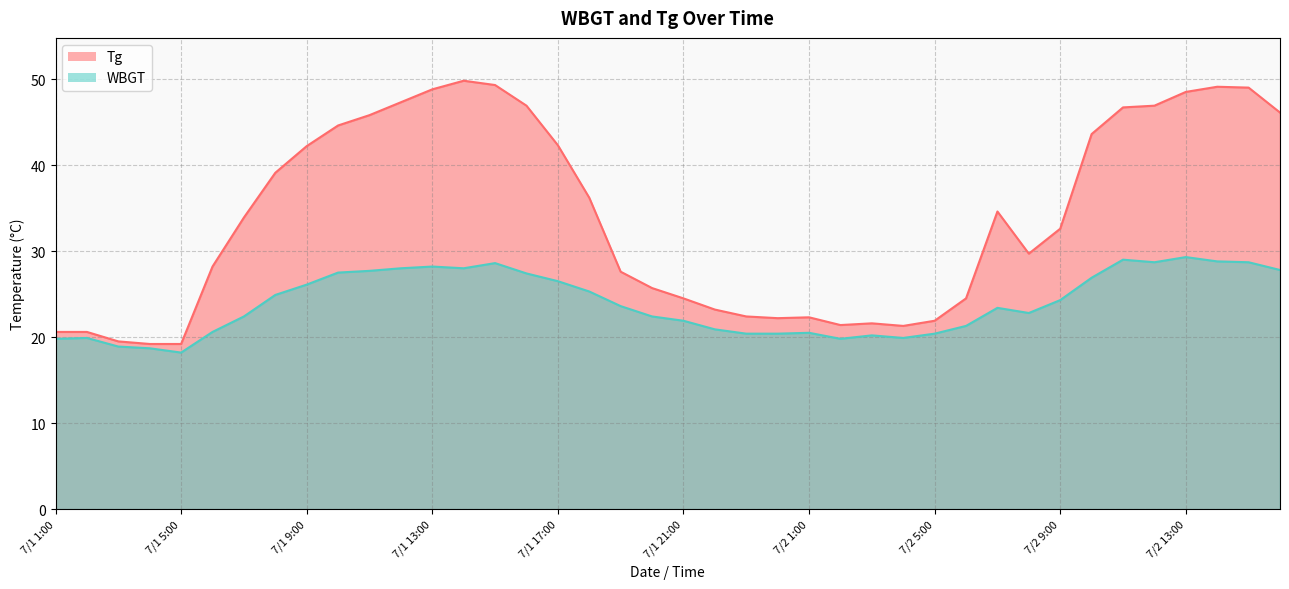

True or false: WBGT has more than 2 points higher than both neighbors.

True